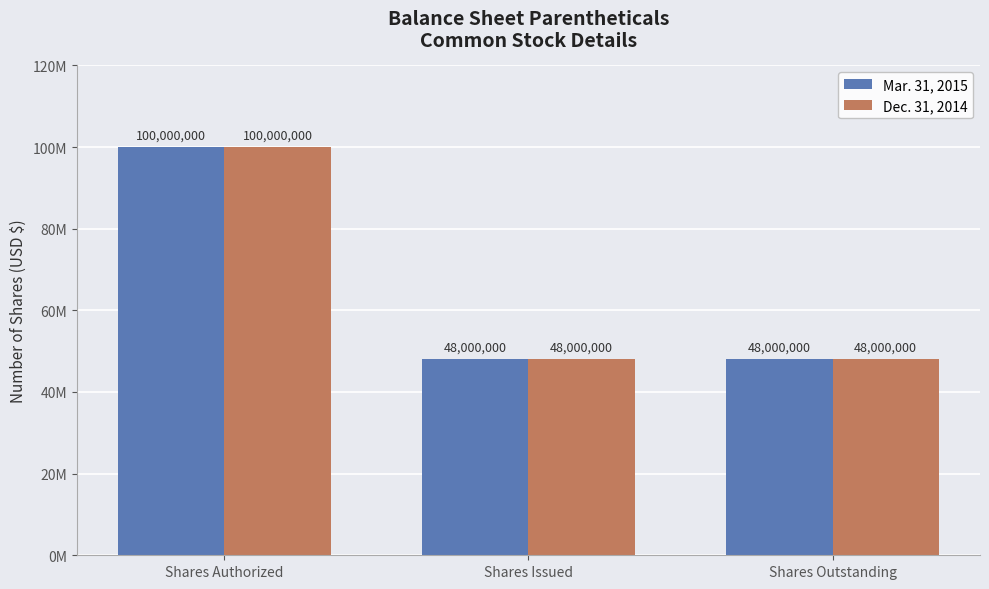

Is the value of Mar. 31, 2015 at Shares Outstanding greater than the value of Dec. 31, 2014 at Shares Issued?

No